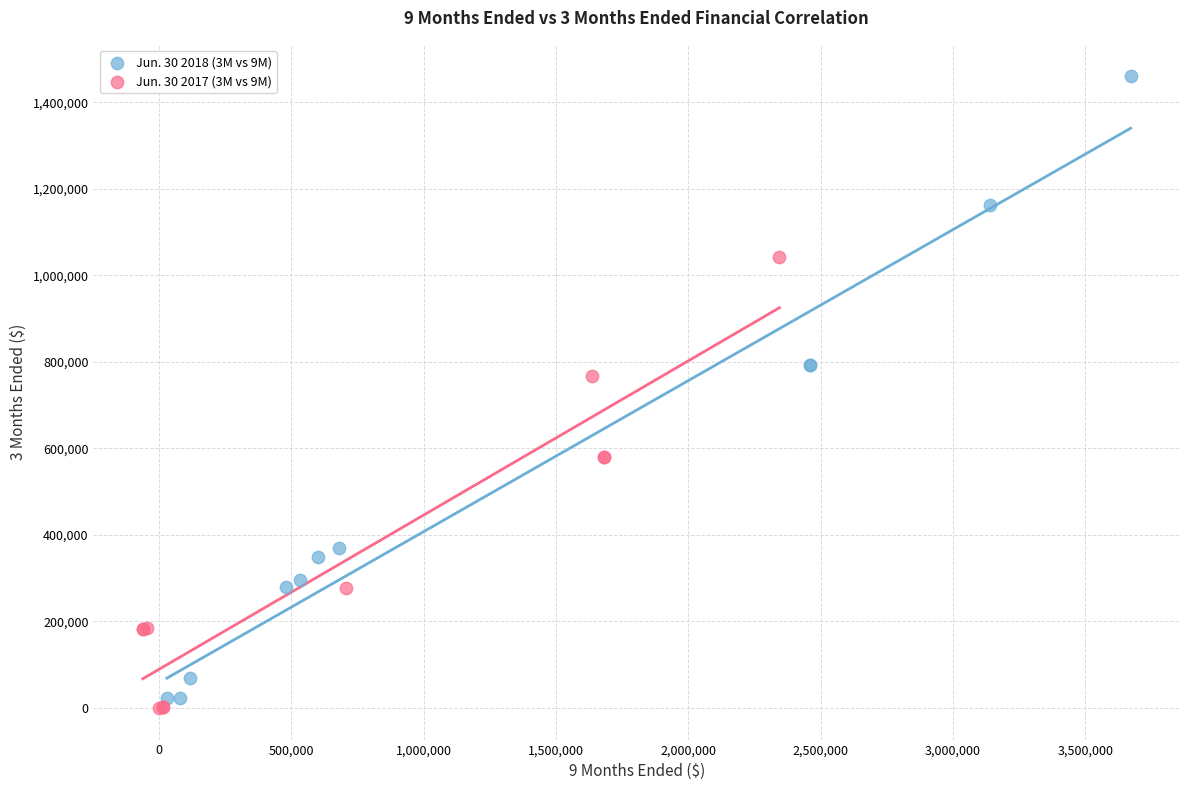

Which series contains the highest Y value?

Jun. 30 2018 (3M vs 9M)